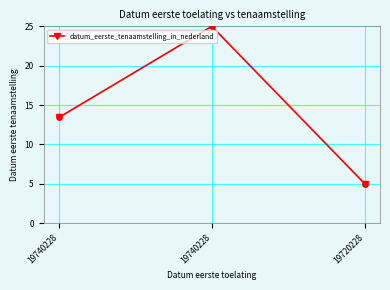

How many categories are shown in the chart?

3